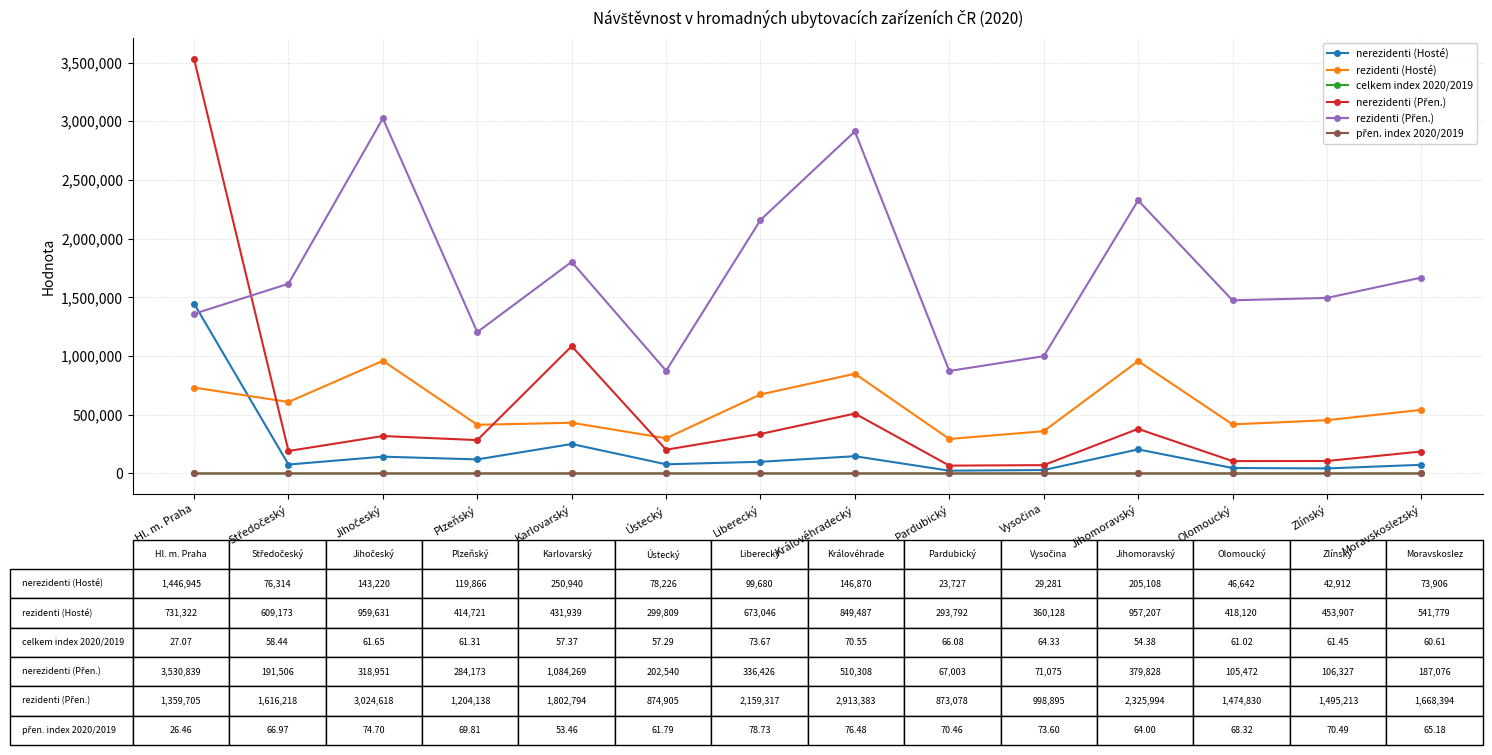

True or false: nerezidenti (Hosté) has more than 2 points higher than both neighbors.

True